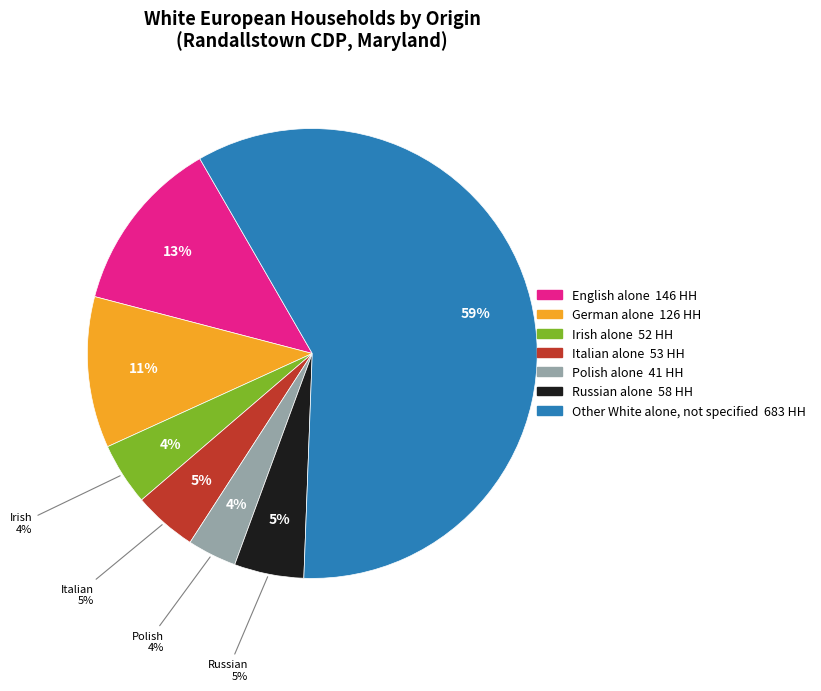

Rank the categories by value from lowest to highest.

Polish alone, Irish alone, Italian alone, Russian alone, German alone, English alone, Other White alone, not specified